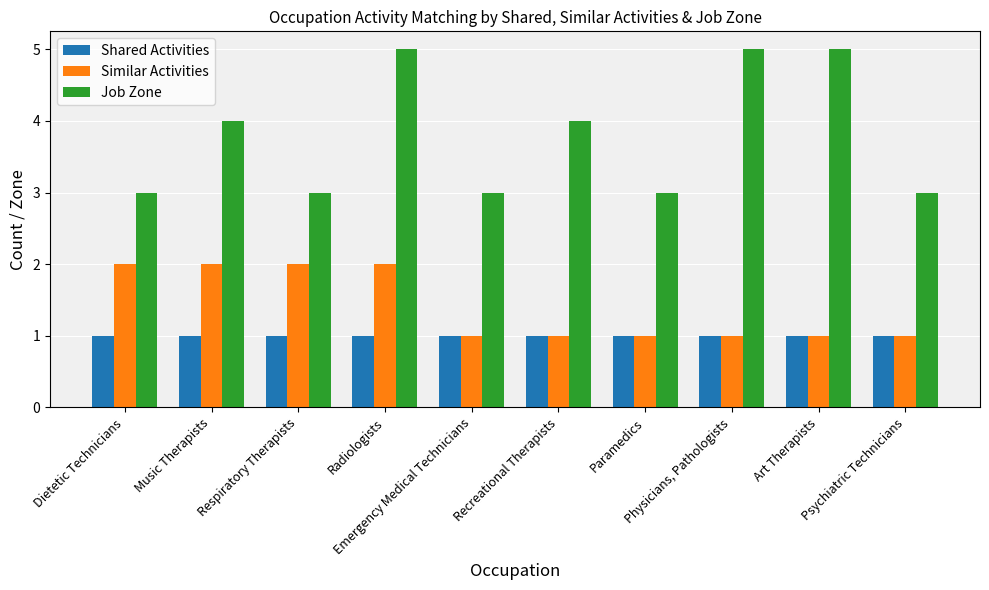

What are all the series names shown in the legend?

Shared Activities, Similar Activities, Job Zone